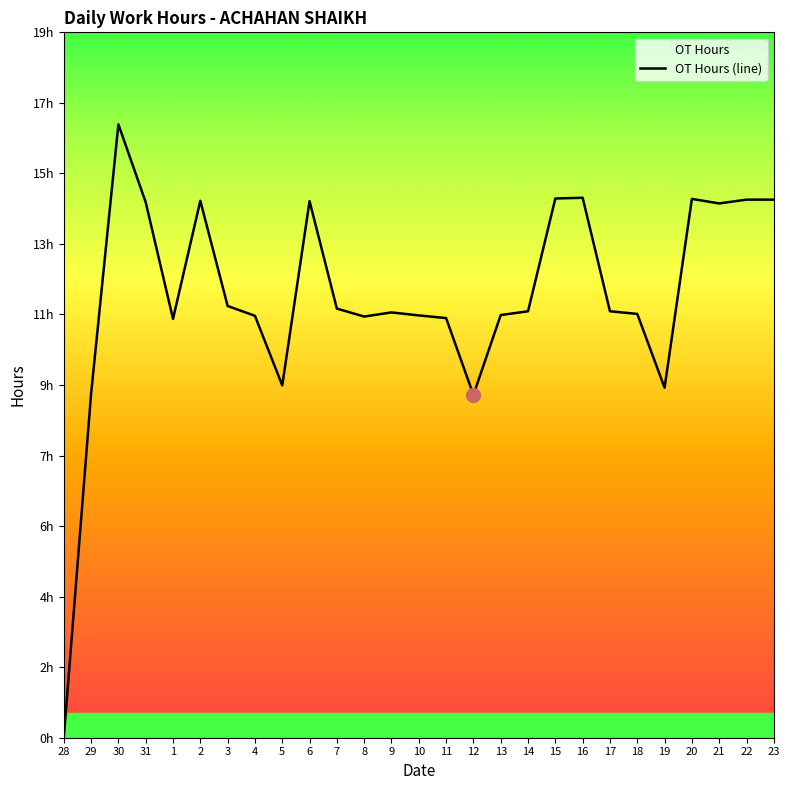

What is the sum of all values?

315.3